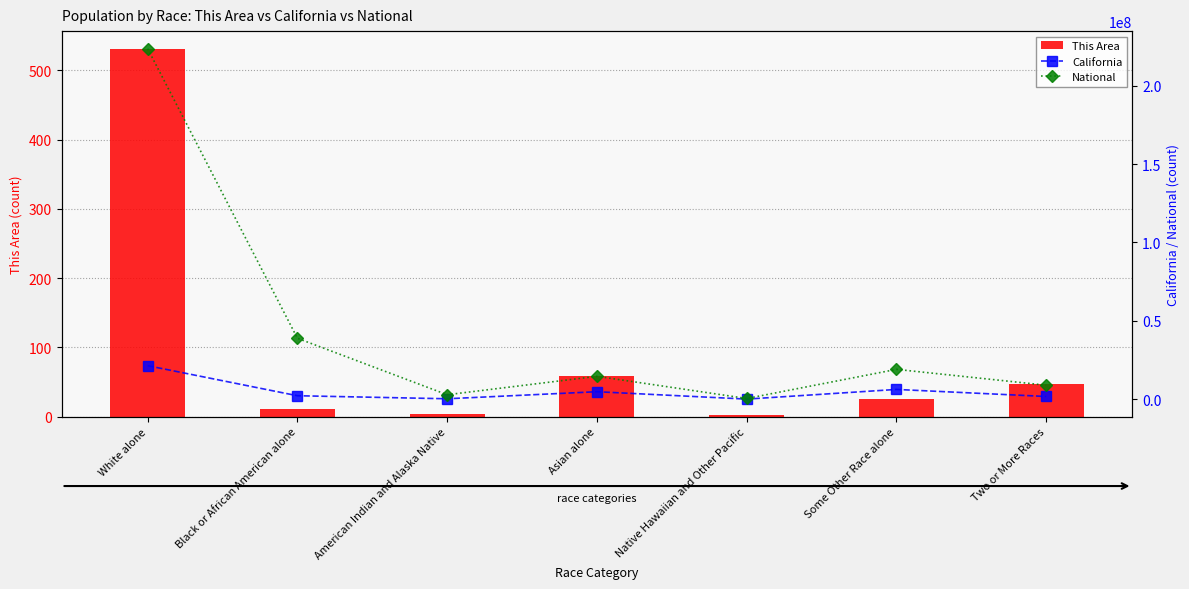

What is the difference between the California values at Some Other Race alone and American Indian and Alaska Native?

5954571